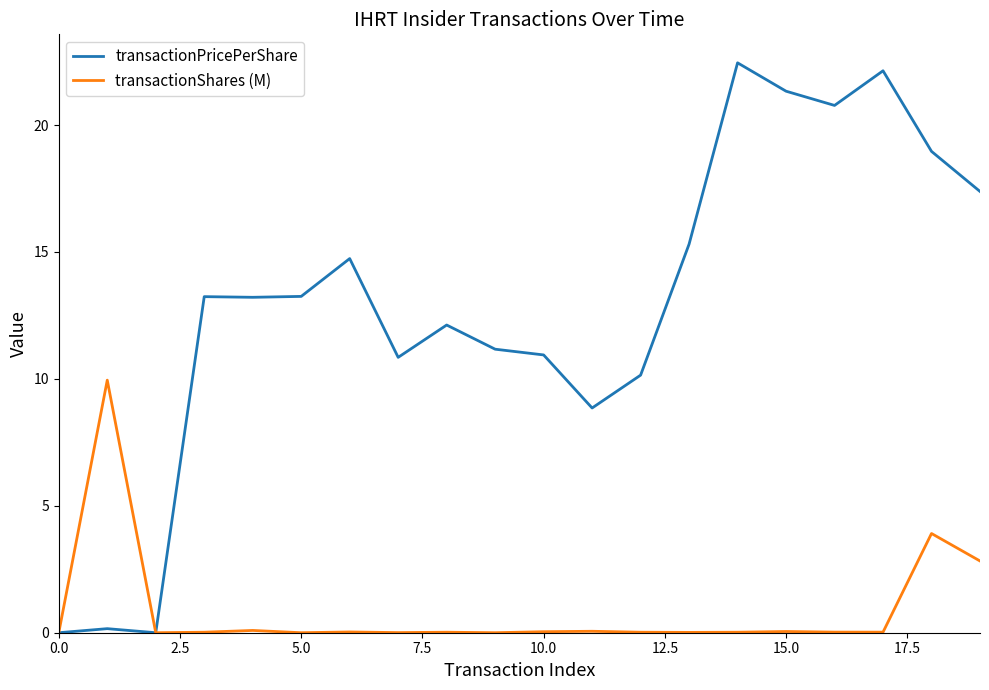

At how many categories does at least one series exceed 6?

18